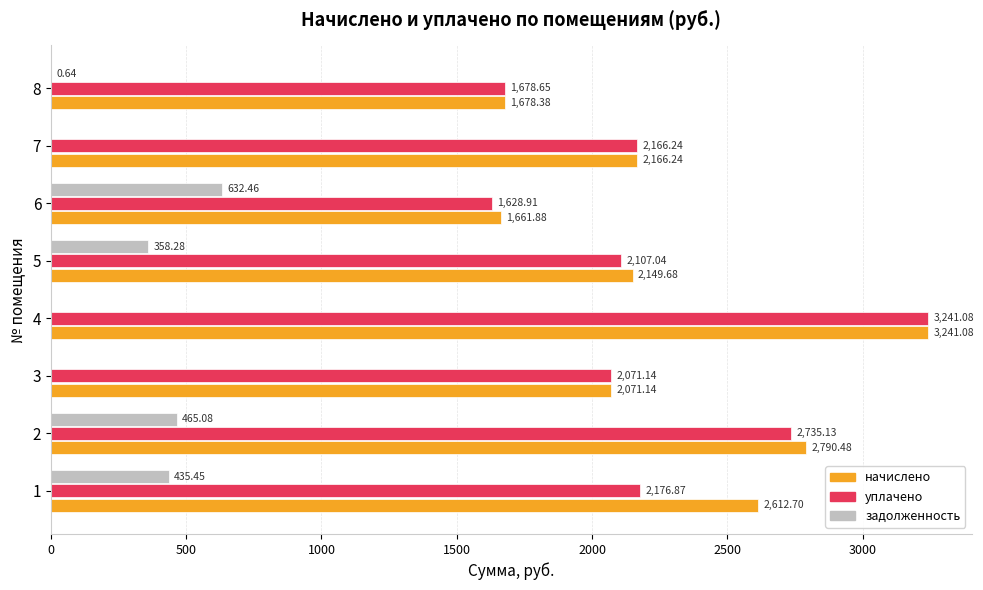

What is the highest value of the начислено series?

3241.1